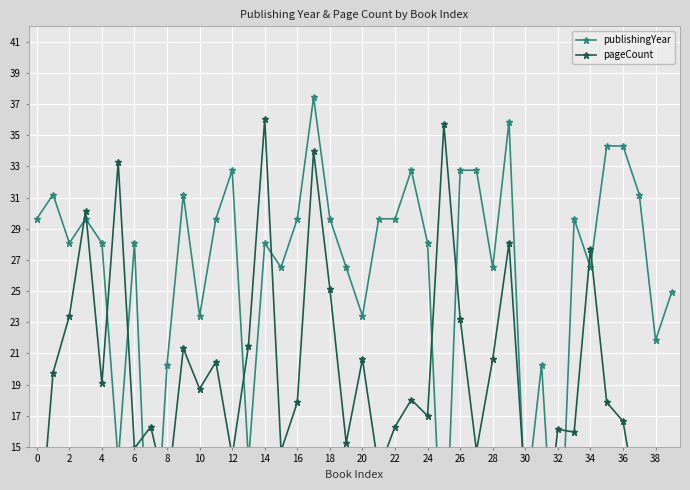

Is this an area chart (filled region under the line)?

No